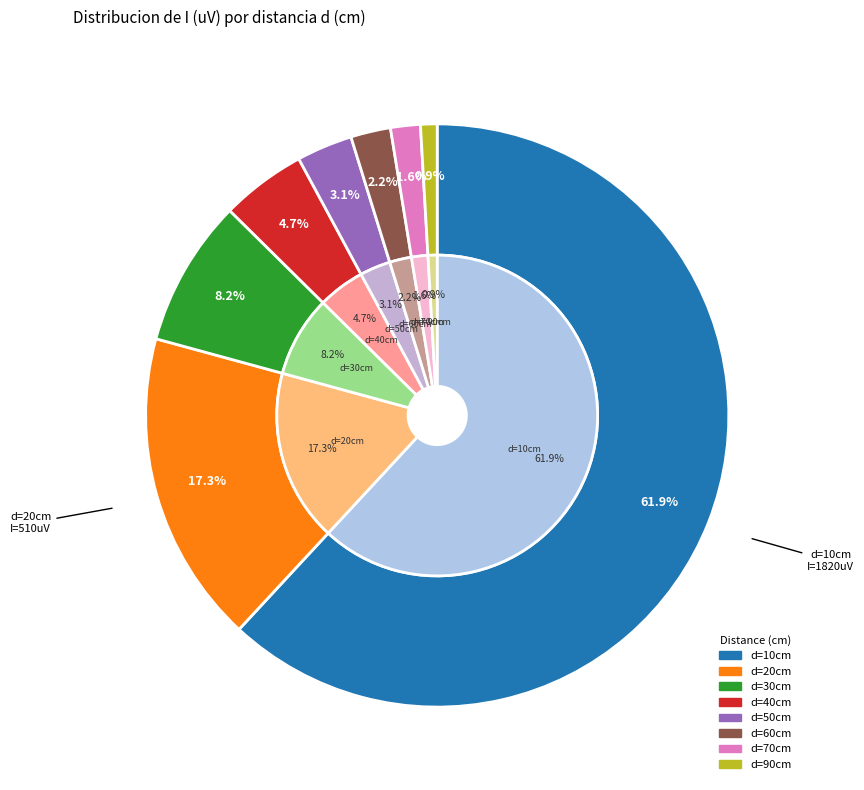

True or false: 70 accounts for 16% of the total.

False